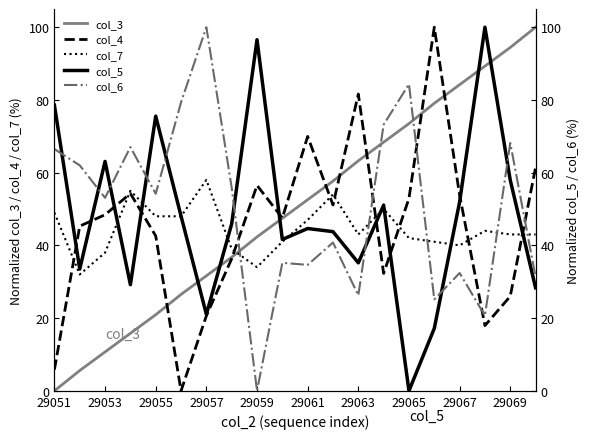

What is the difference between the second highest and minimum values in the col_6 series?

84.4